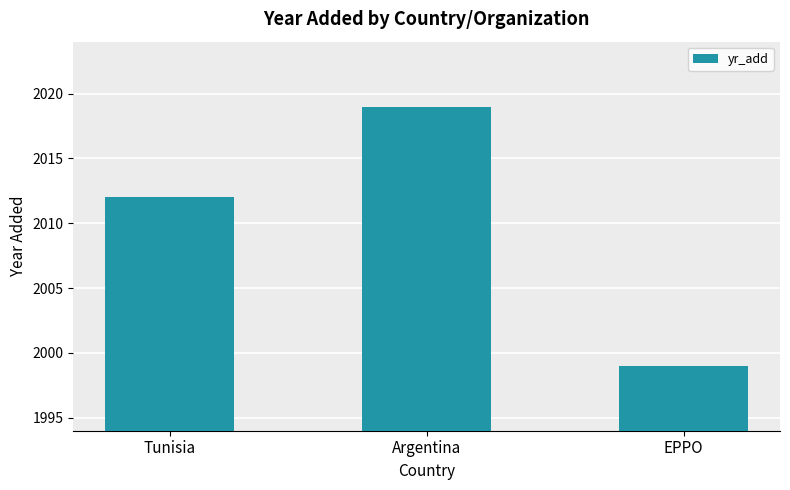

How many values are between 1999 and 2019?

3